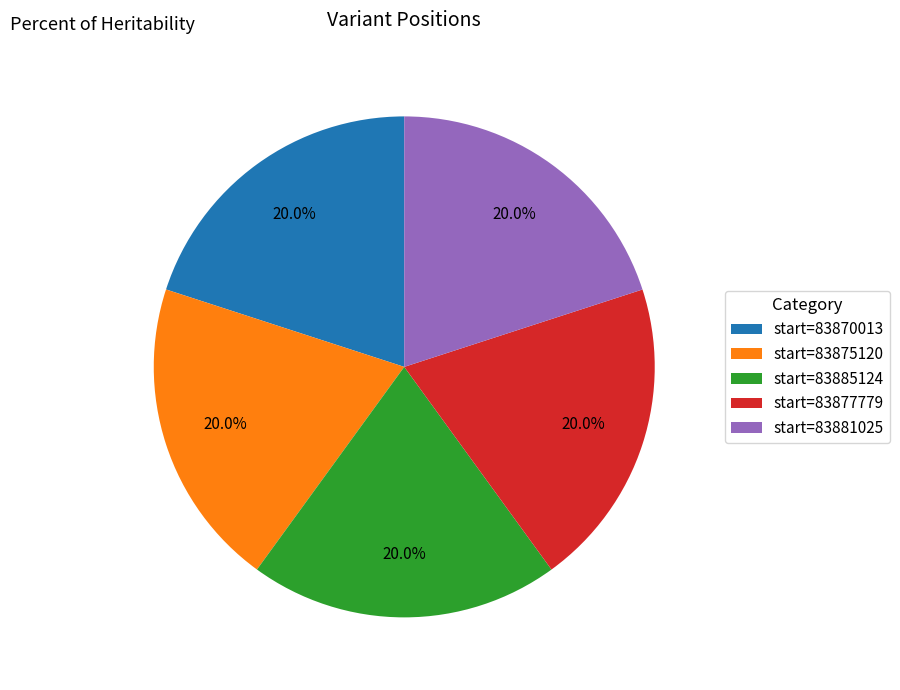

Is there any slice that represents more than half of the pie?

No